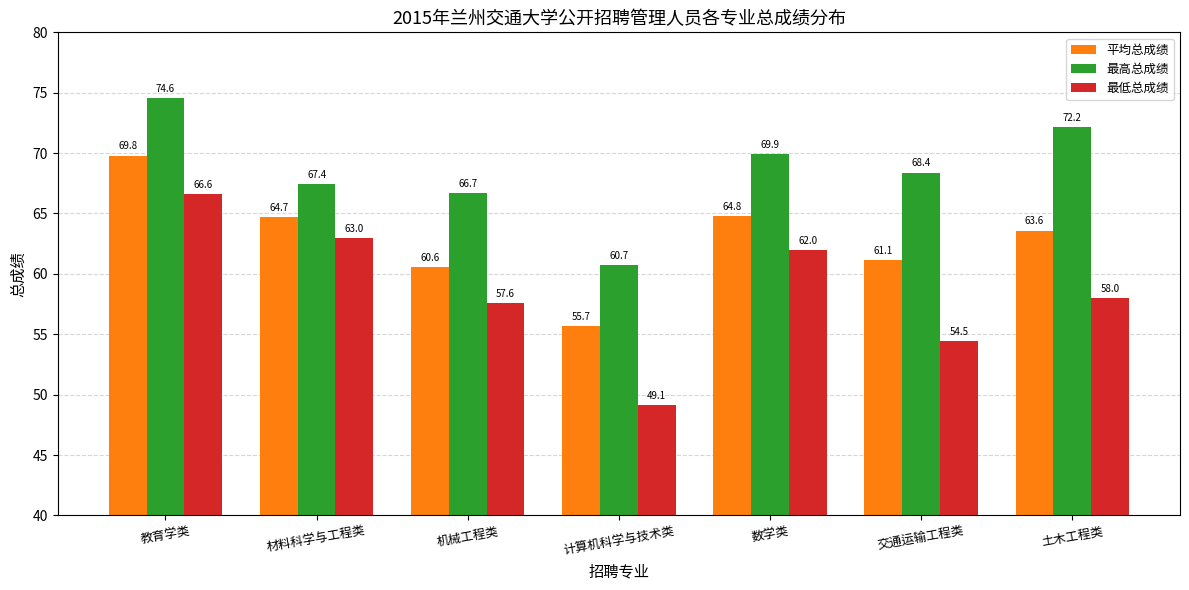

Rank the series at 教育学类 from highest to lowest value.

最高总成绩, 平均总成绩, 最低总成绩